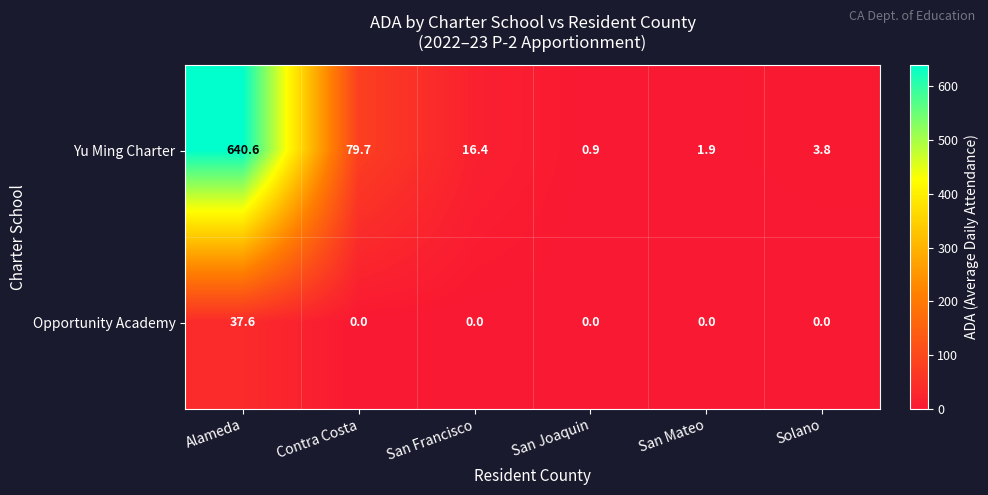

How many data points does each series have?

6